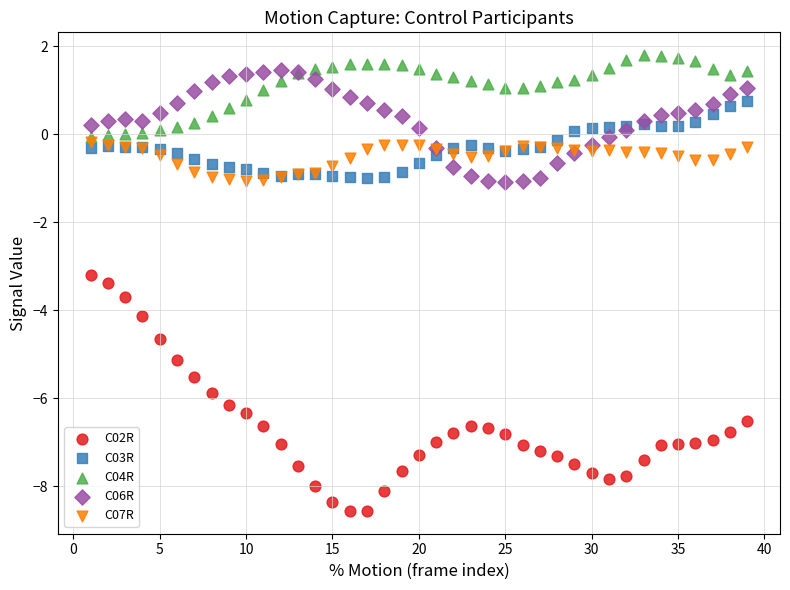

What are all the series names shown in the legend?

C02R, C03R, C04R, C06R, C07R